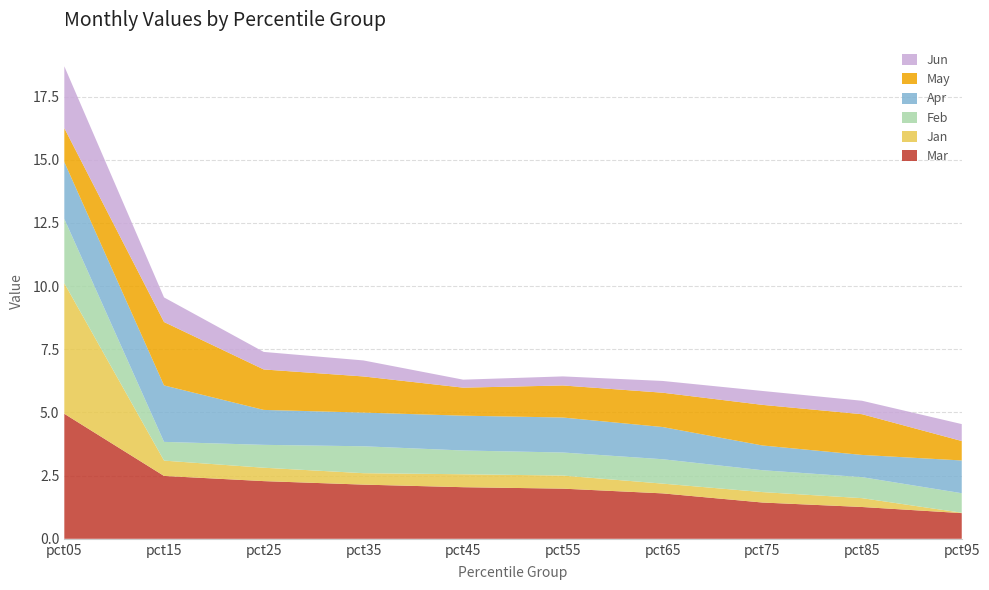

Reading left to right, extract all data points from this chart.

Jan: 5.2	0.6	0.5	0.5	0.5	0.5	0.4	0.4	0.3	0.0
Feb: 2.5	0.7	0.9	1.1	0.9	0.9	1.0	0.9	0.8	0.8
Apr: 2.2	2.2	1.4	1.3	1.4	1.4	1.3	1.0	0.9	1.3
May: 1.3	2.5	1.6	1.4	1.1	1.3	1.4	1.6	1.6	0.8
Jun: 2.4	1.0	0.7	0.6	0.3	0.4	0.5	0.6	0.5	0.7
Mar: 4.9	2.5	2.3	2.1	2.0	2.0	1.8	1.4	1.3	1.0